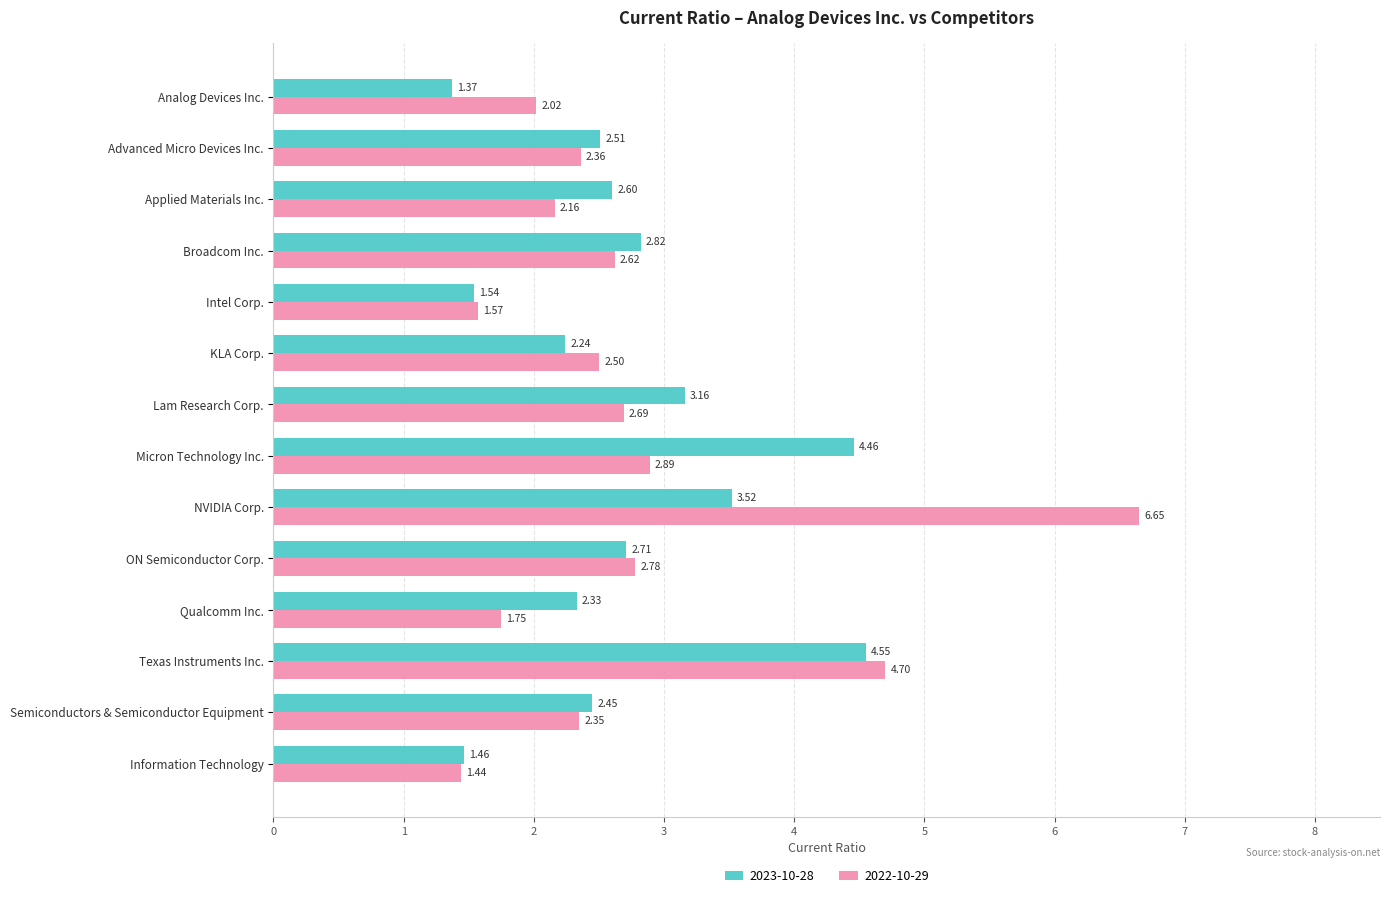

What is the difference between the maximum and second lowest values in the 2022-10-29 series?

5.1